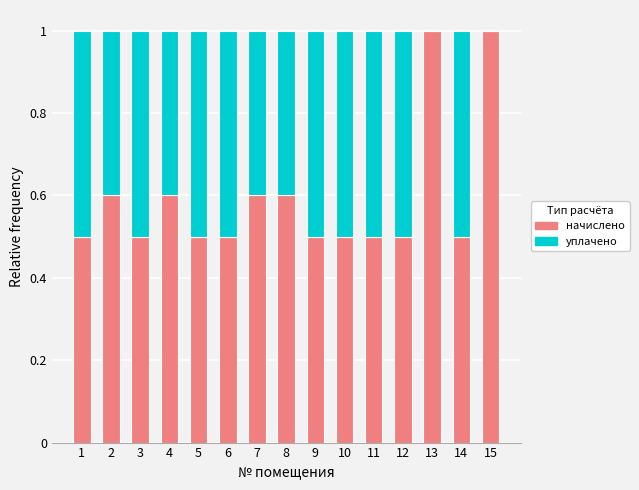

What is the sum of the начислено values at 2 and 15?

1.6